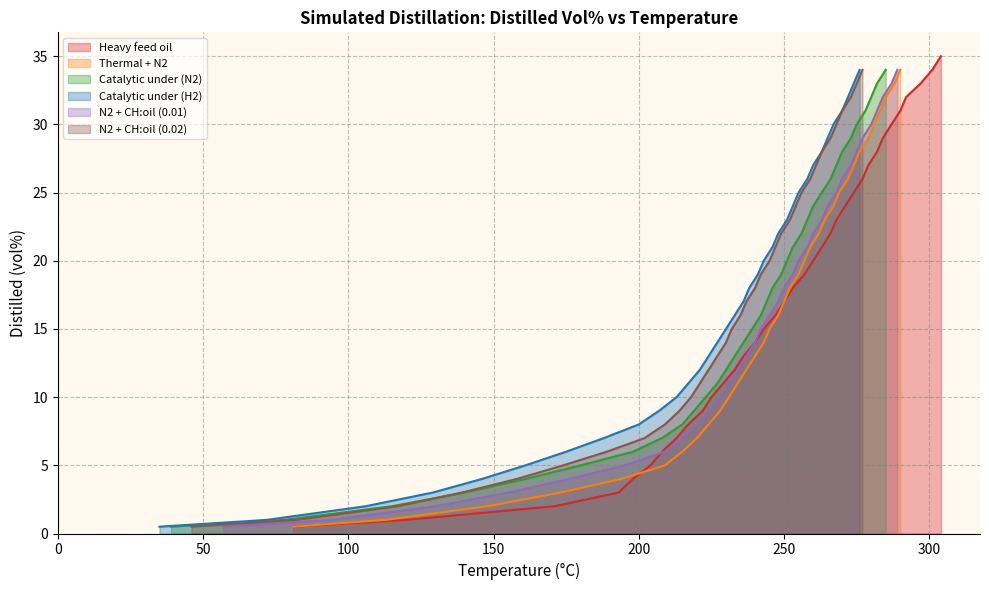

True or false: Catalytic under (N2) and N2 + CH:oil (0.02) intersect in this chart.

False